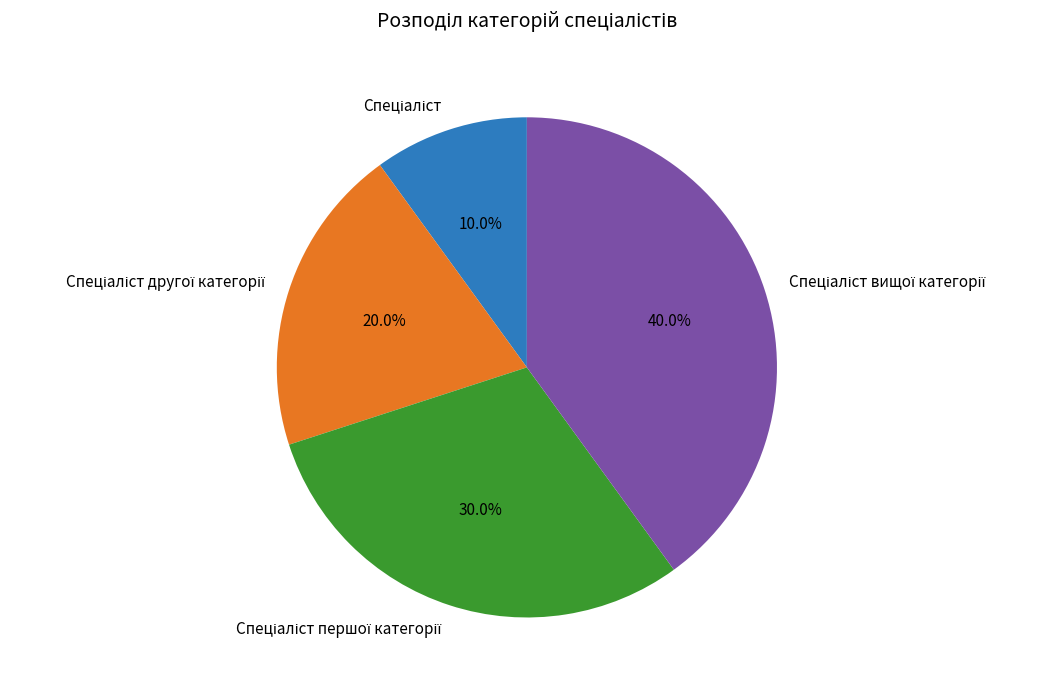

Does any single category account for the majority?

No